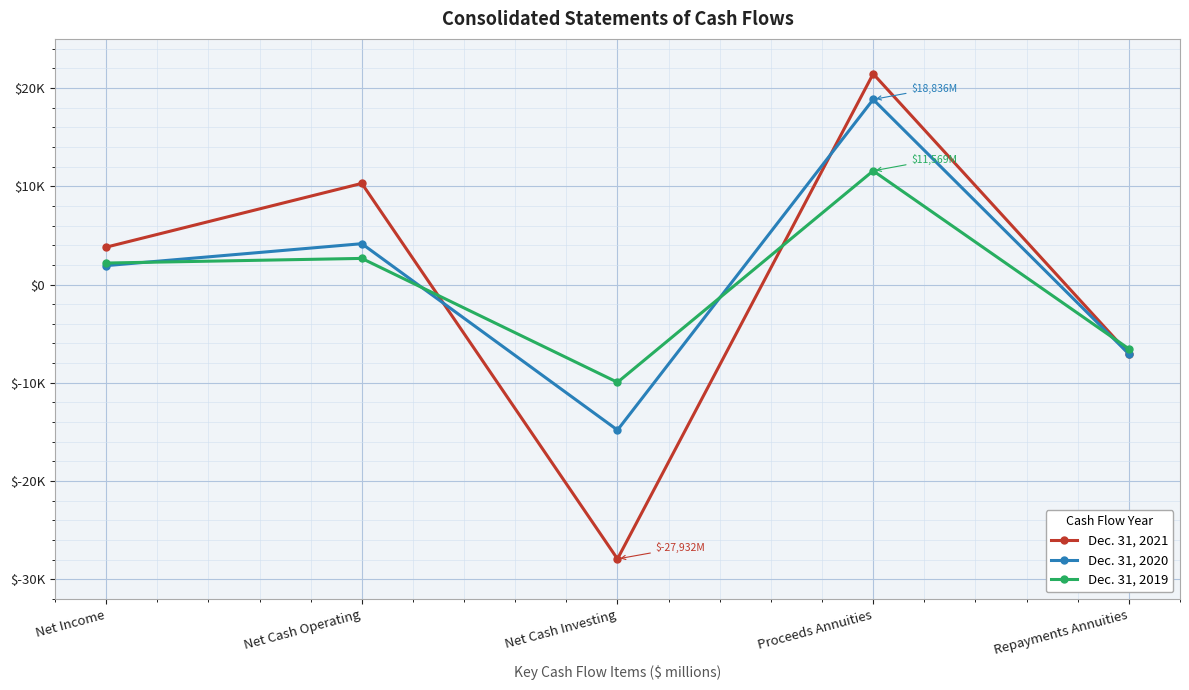

Rank the series by their maximum value, from lowest to highest.

Dec. 31, 2019, Dec. 31, 2020, Dec. 31, 2021